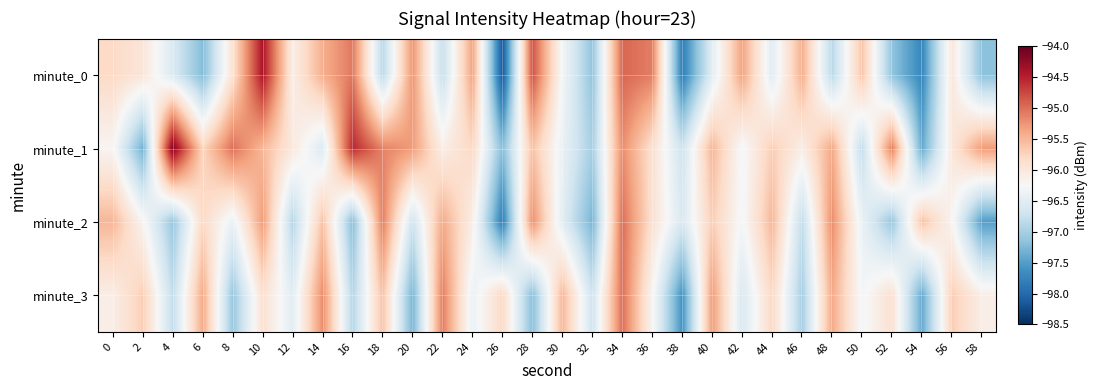

At which category is the sum across all series the highest?

34